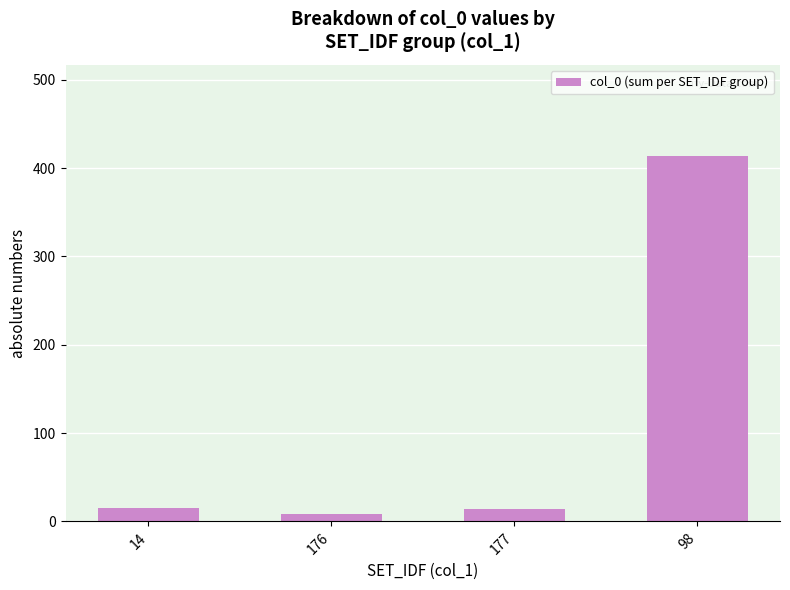

What is the approximate value at 177, to the nearest 5?

15